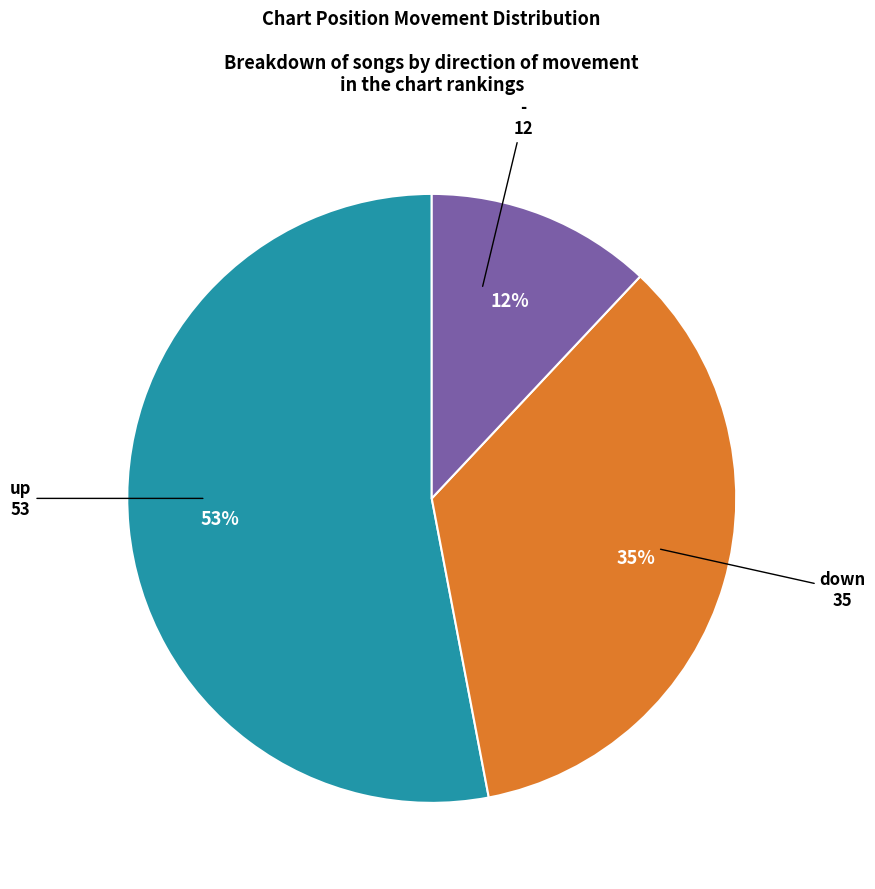

To the nearest percent, what is the difference between the largest and smallest slice percentages?

41%